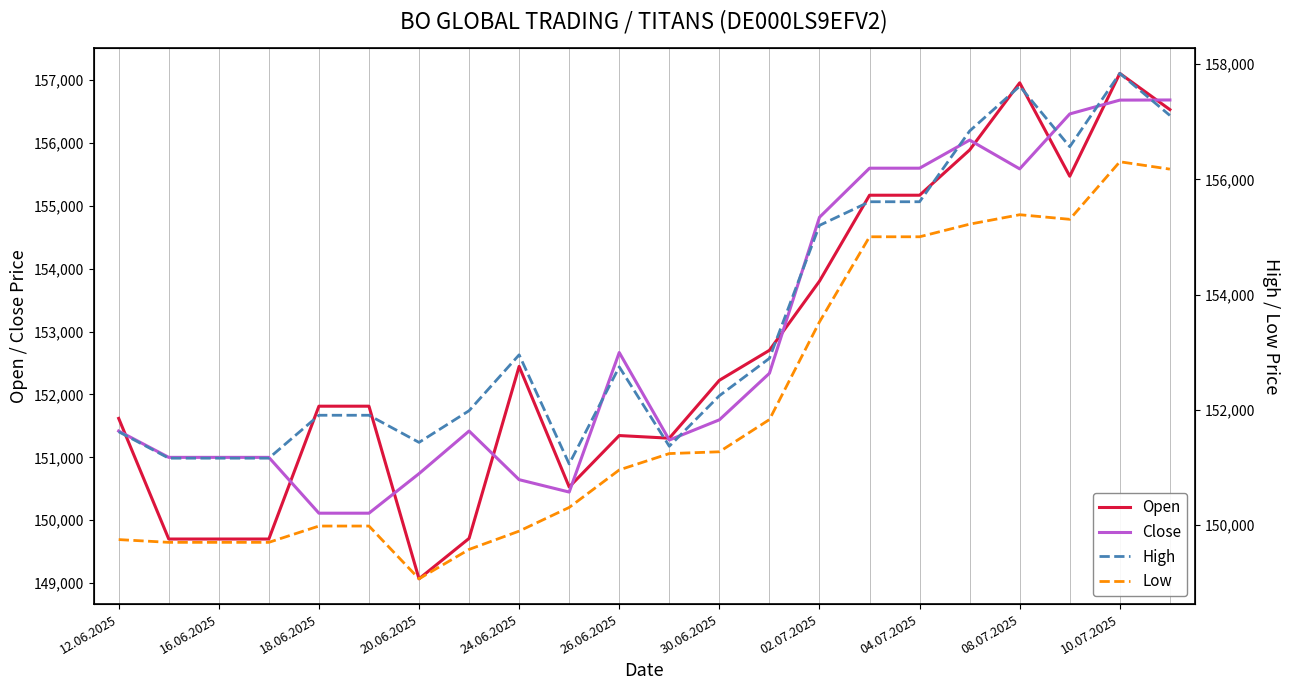

What is the lowest value of the Open series?

149068